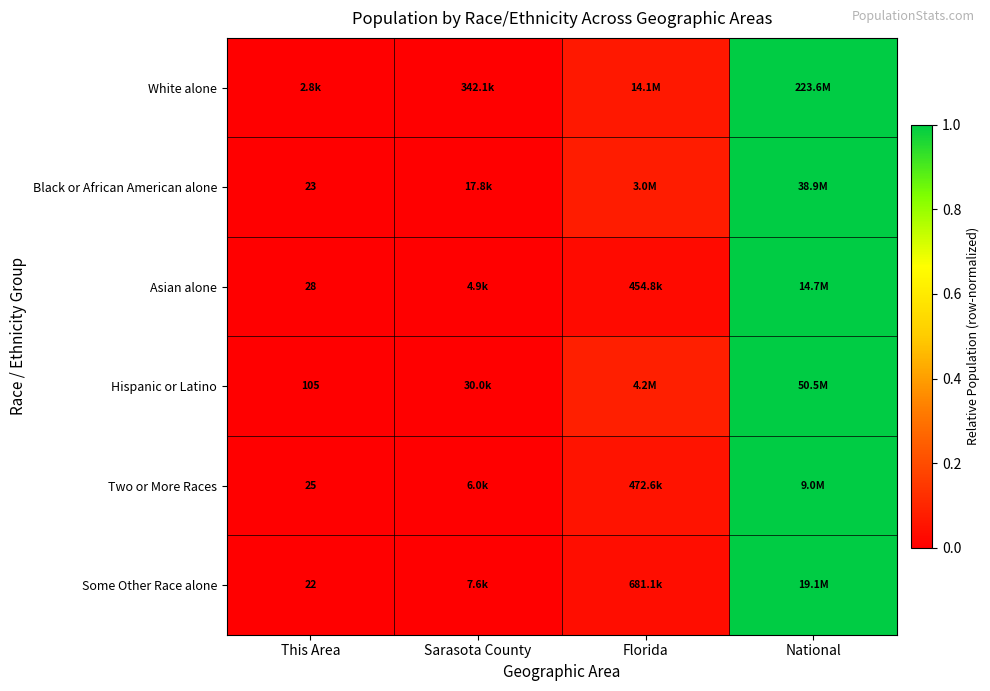

What is the difference between the maximum and second lowest values in the White alone series?

1.0